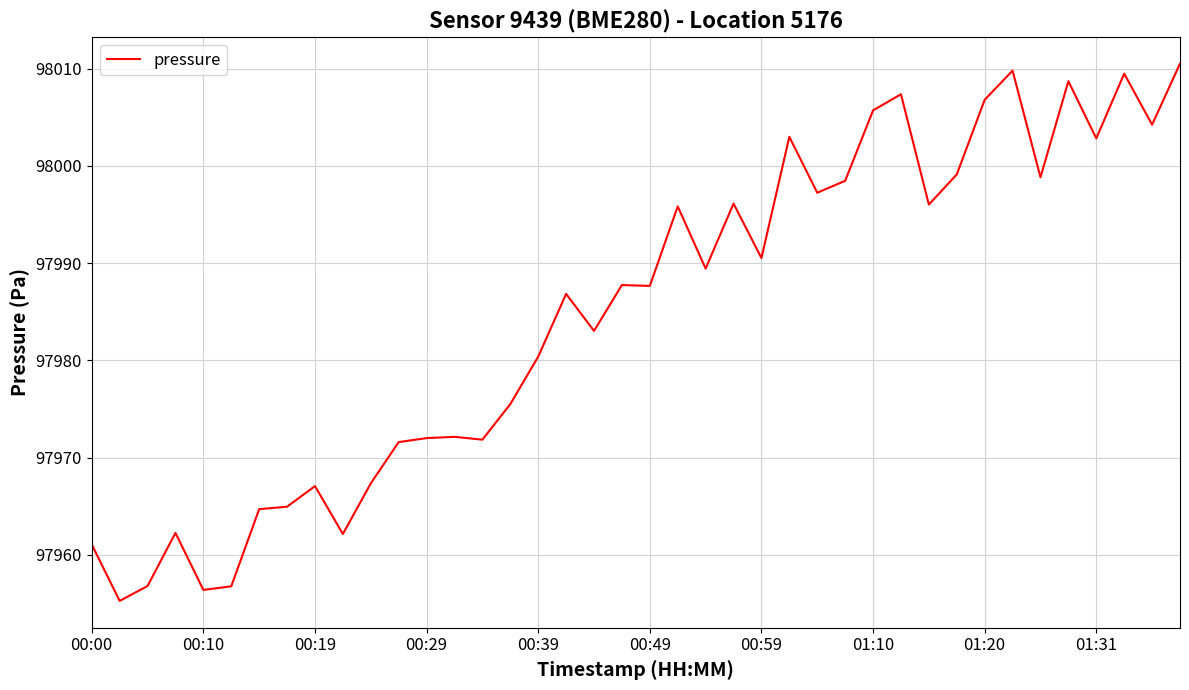

What is the difference between the maximum and minimum values?

55.3